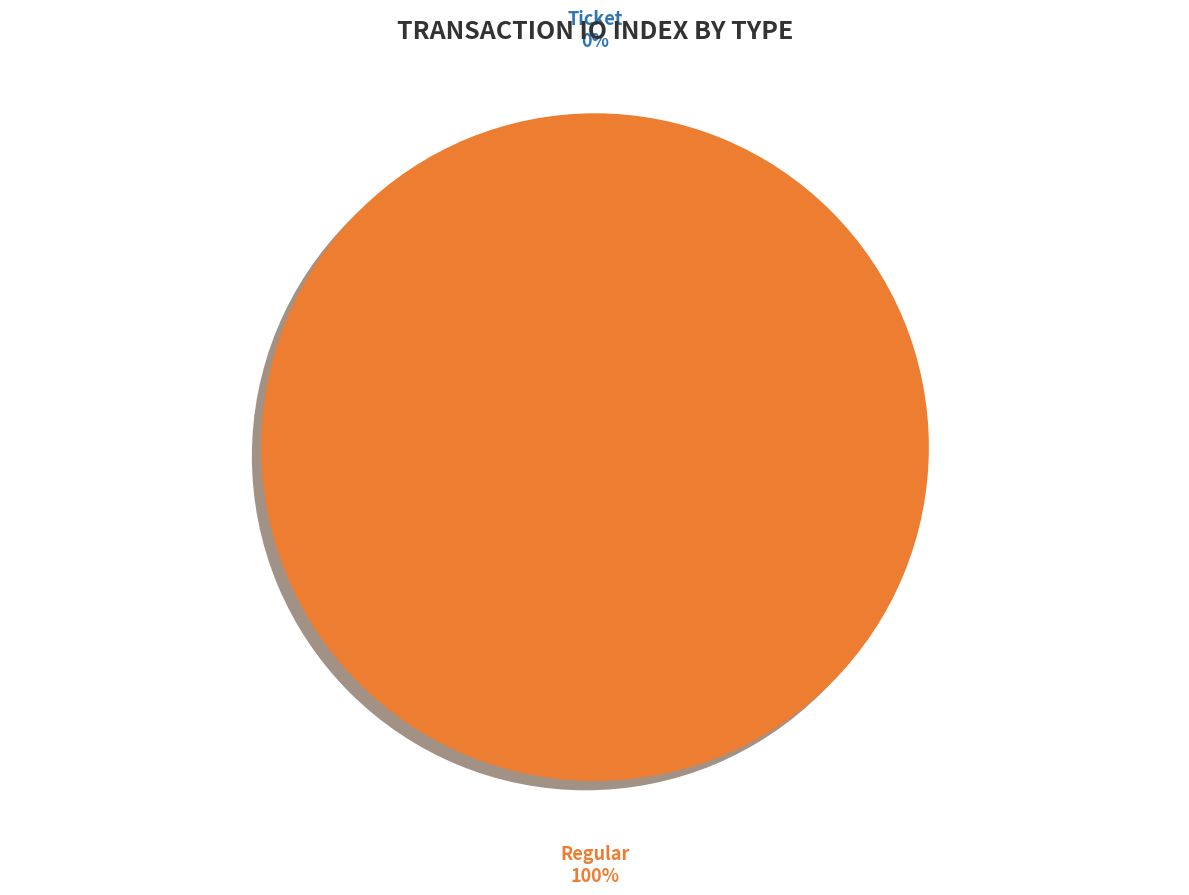

What percentage is the Regular slice, to the nearest percent?

100%